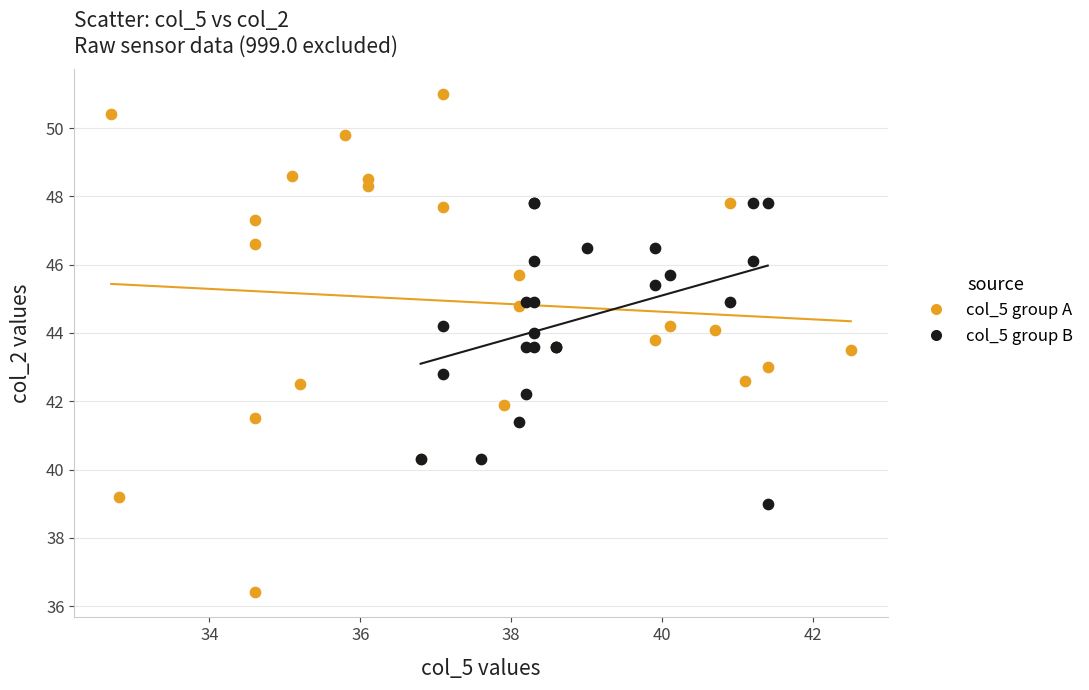

Which series has the widest spread of Y values?

col_5 group A